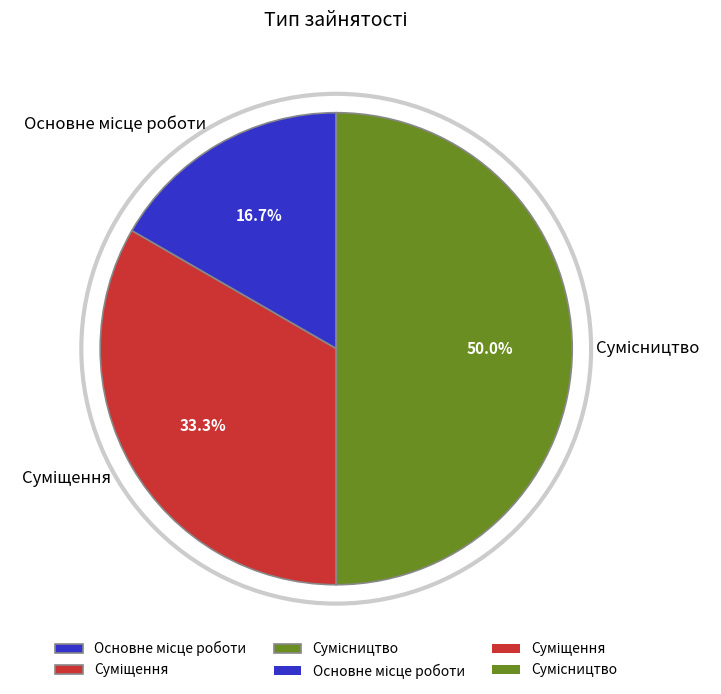

What is the largest slice in the pie chart?

Сумісництво